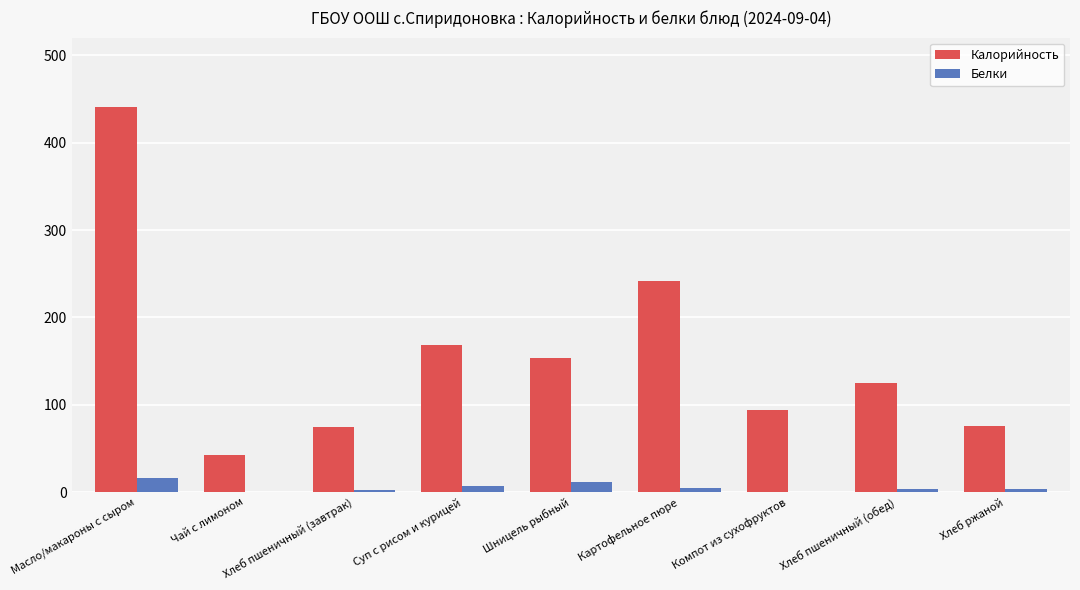

What is the highest value of the Белки series?

16.0